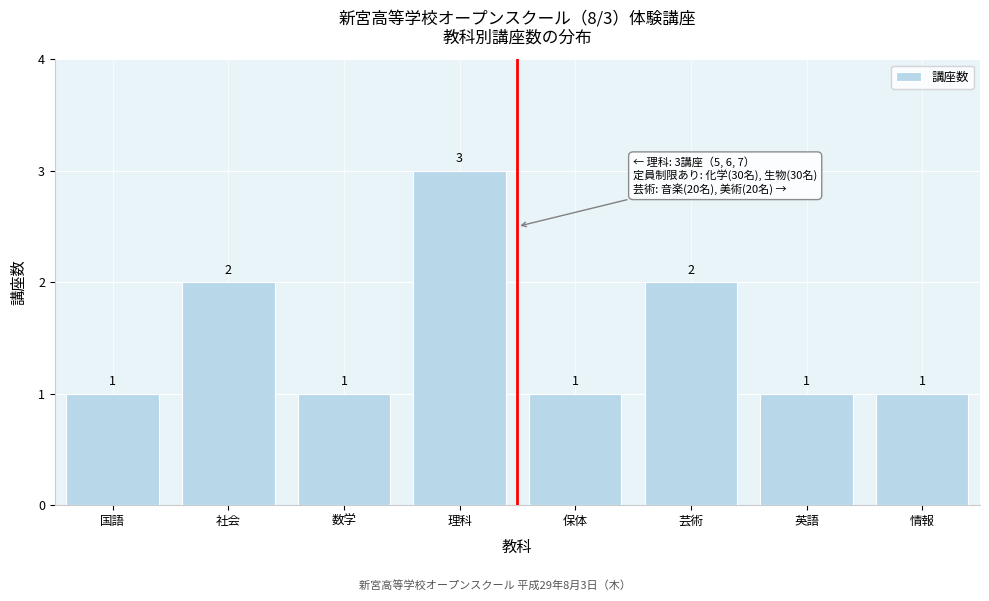

Reading left to right, extract all data points from this chart.

国語=1	社会=2	数学=1	理科=3	保体=1	芸術=2	英語=1	情報=1